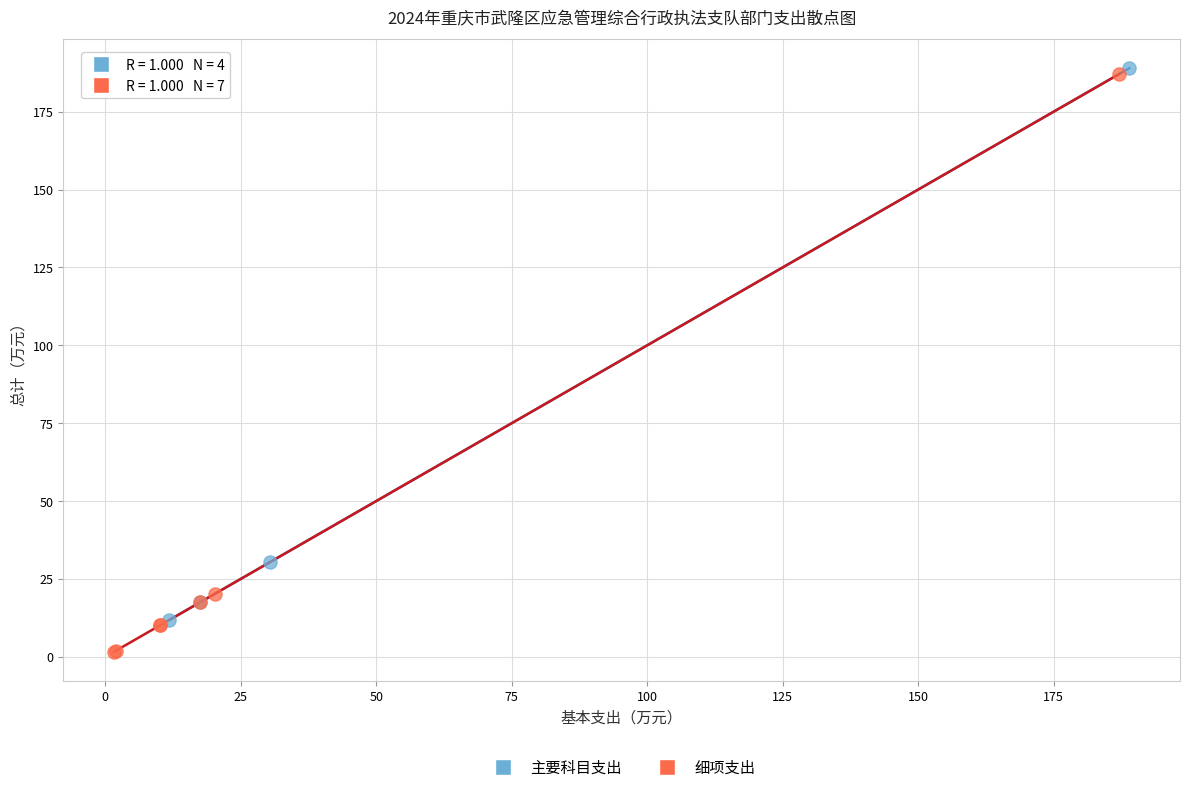

Which series reaches the minimum Y coordinate?

细项支出